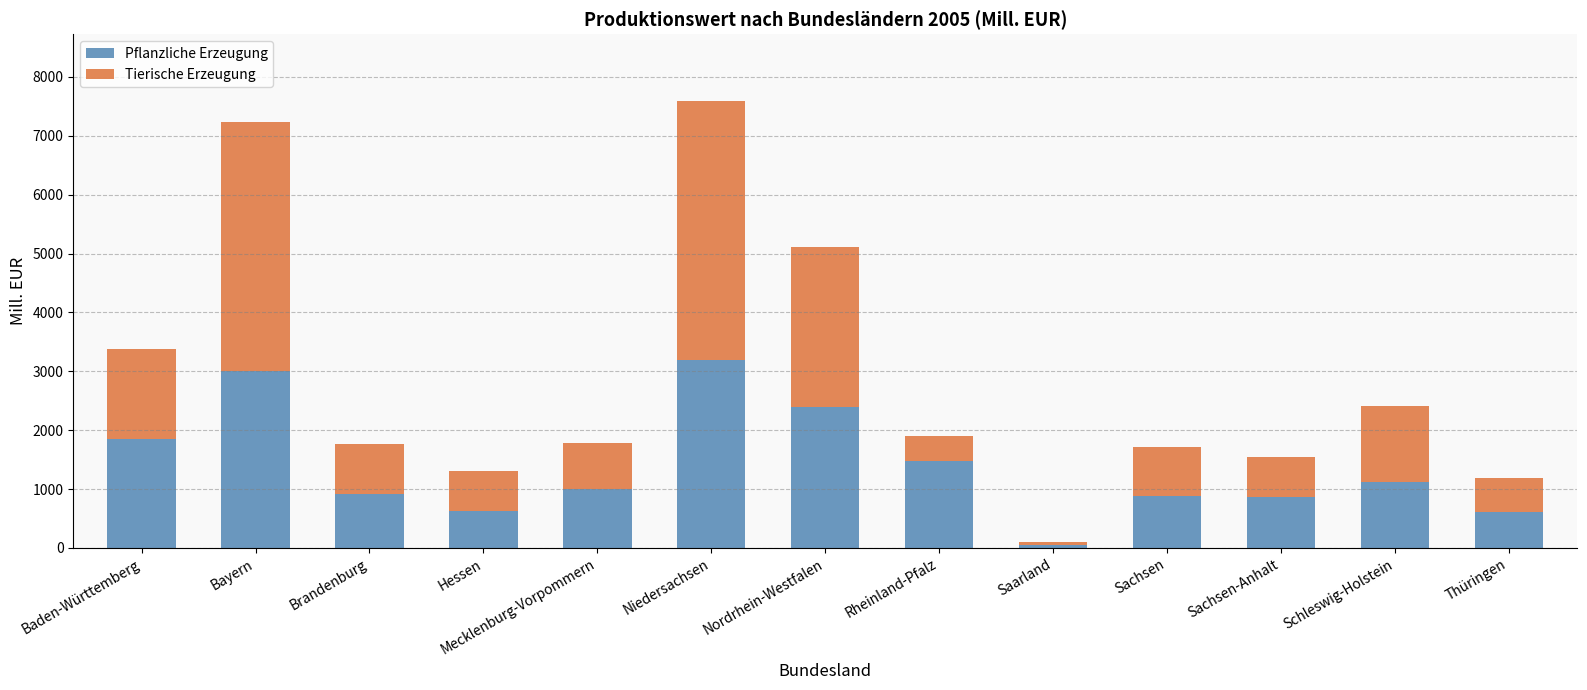

At which category is the sum across all series the highest?

Niedersachsen